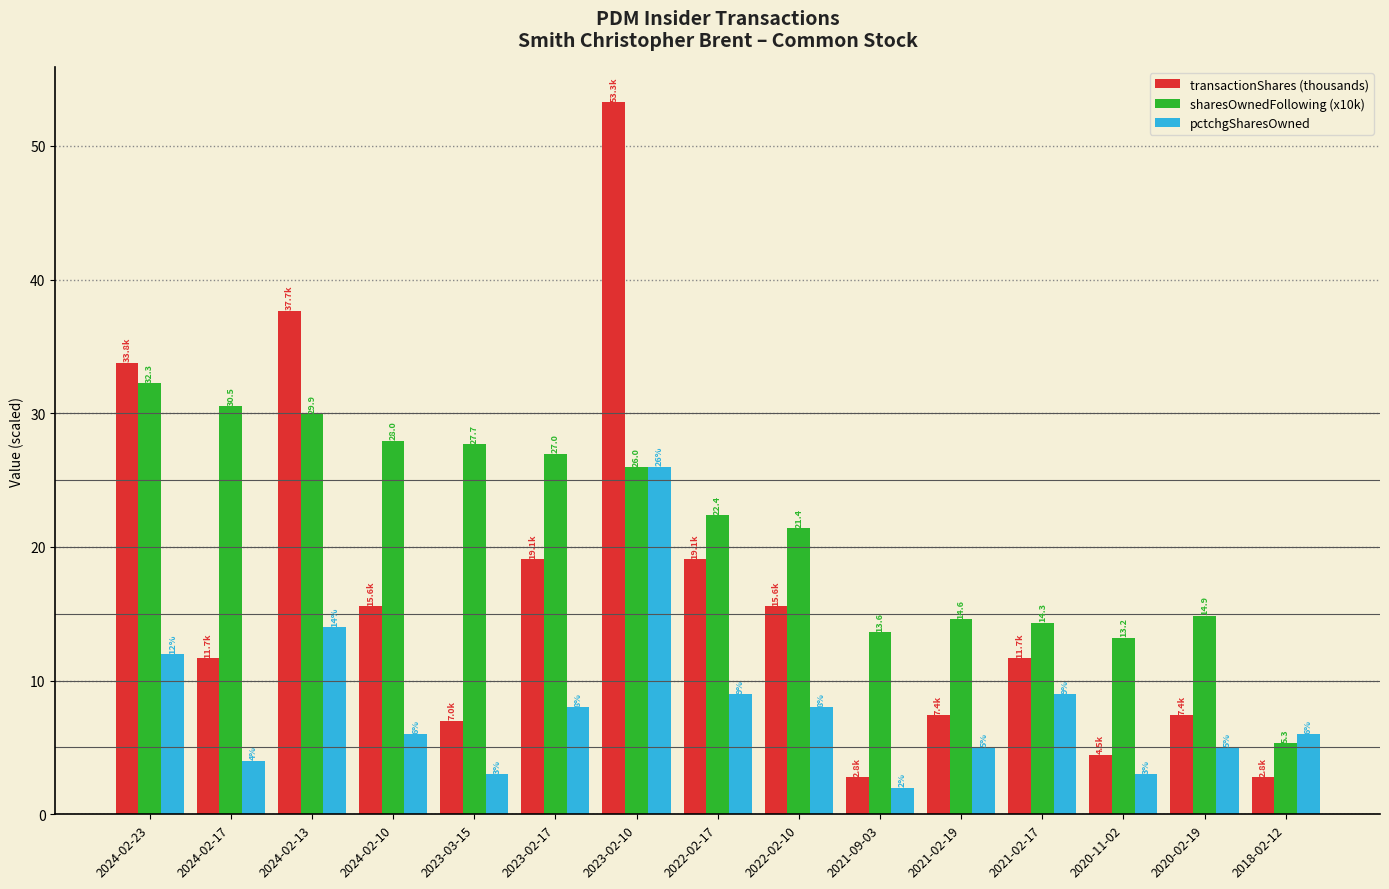

Where is pctchgSharesOwned nearest to the value 14?

2024-02-13